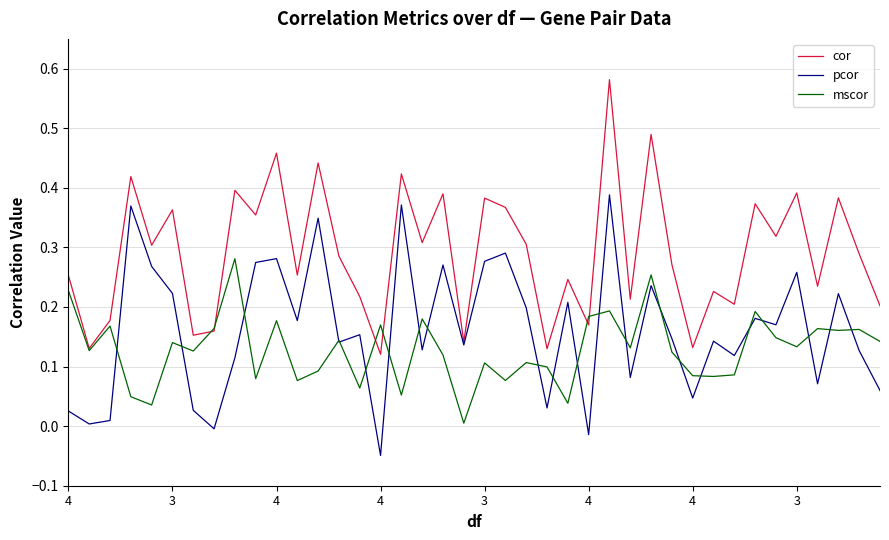

Which series has the largest range (max minus min)?

cor